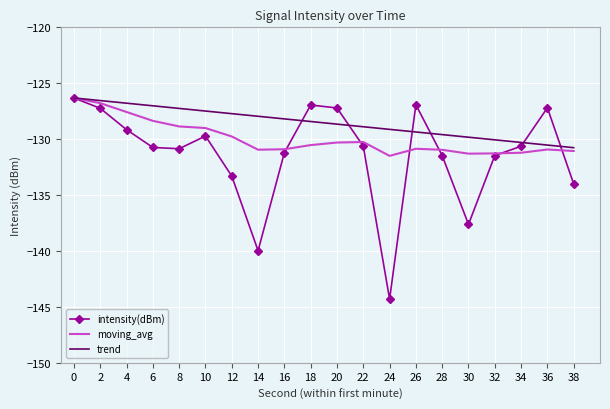

The trend series shows -130.5 at 36. True or false?

True